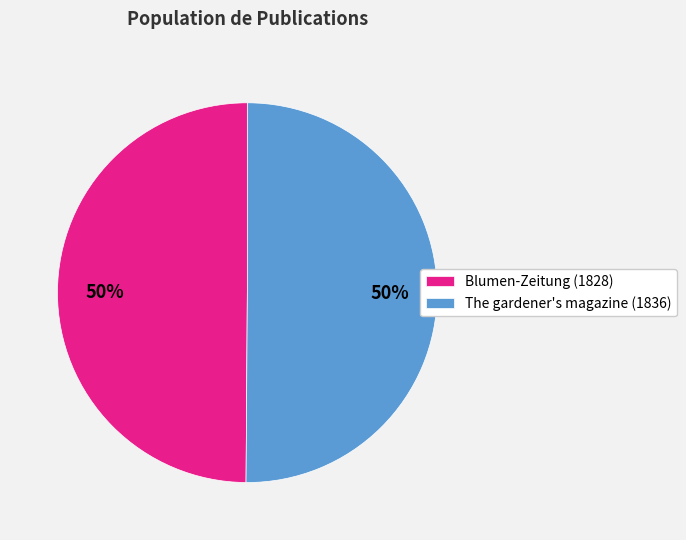

What is the ratio of the value at Blumen-Zeitung (1828) to the value at The gardener's magazine (1836)?

1.0